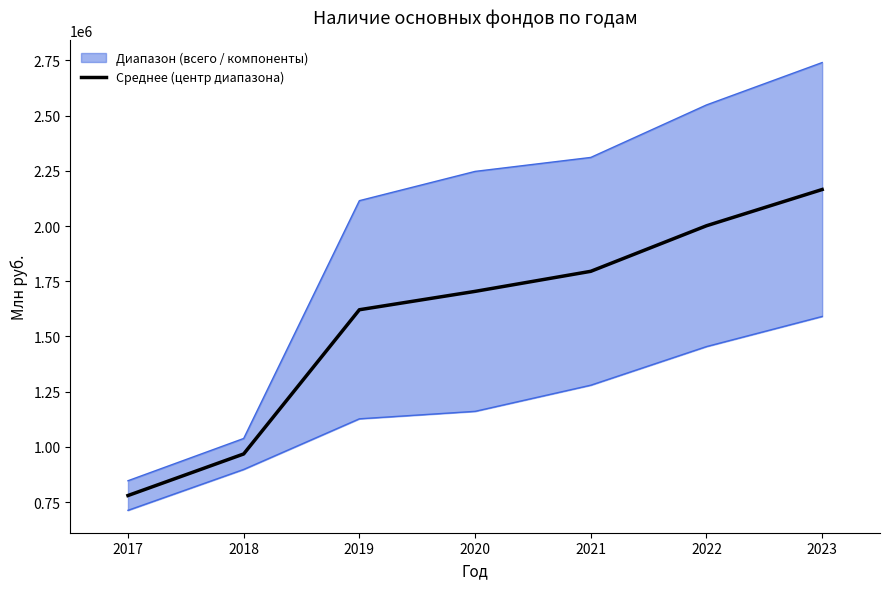

Where is the data nearest to the value 1472472?

2019